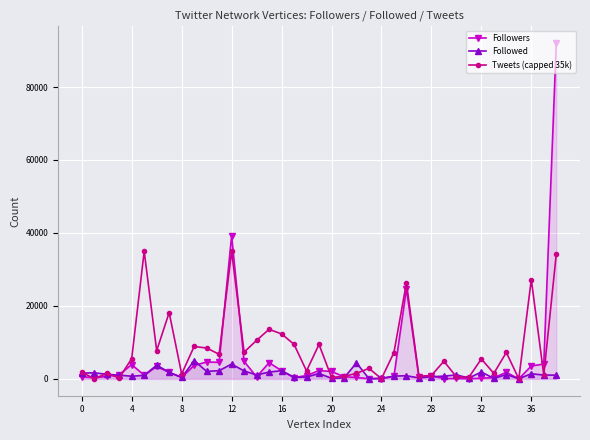

True or false: Tweets (capped 35k) has more than 1 points higher than both neighbors.

True